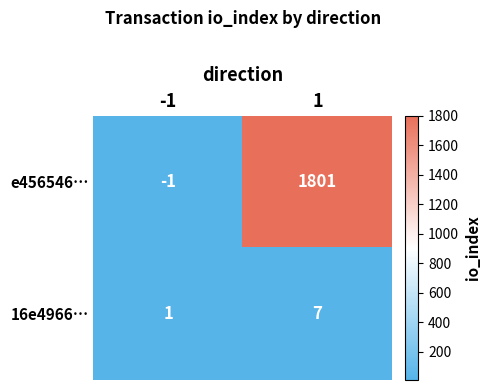

Rank the series at 1 from highest to lowest value.

e456546…, 16e4966…